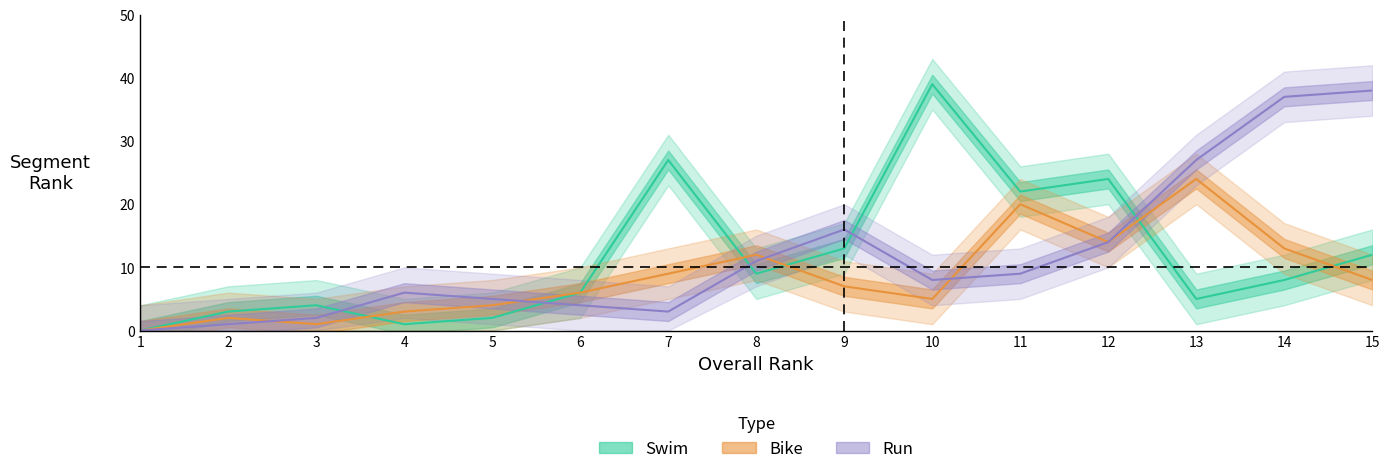

At which label does Bike first exceed 7?

7